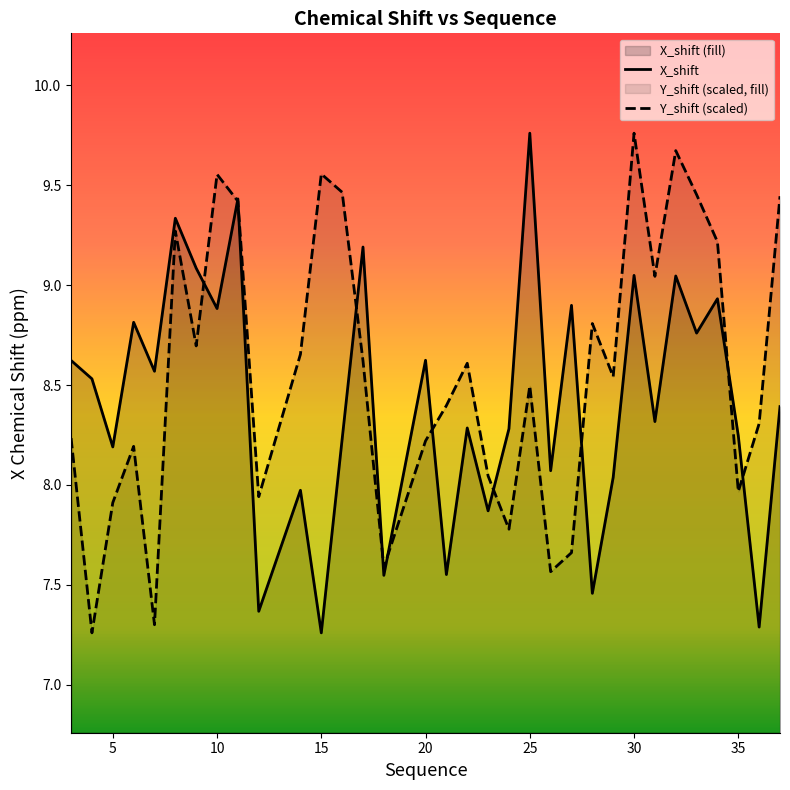

What is the sum of all X_shift values?

277.9